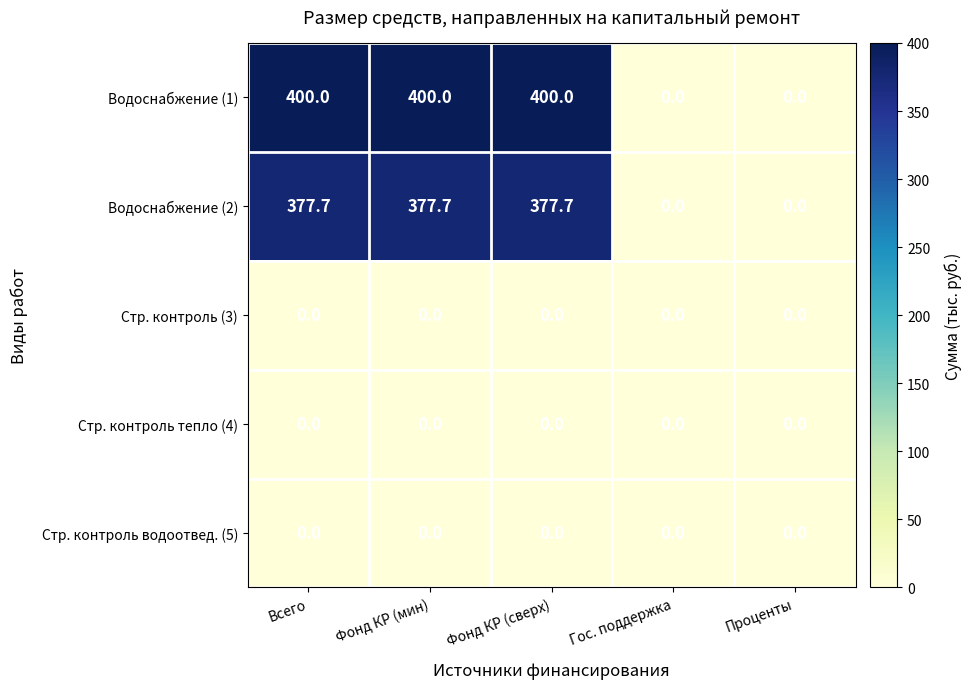

What is the total value across all series at Фонд КР (сверх)?

777.7